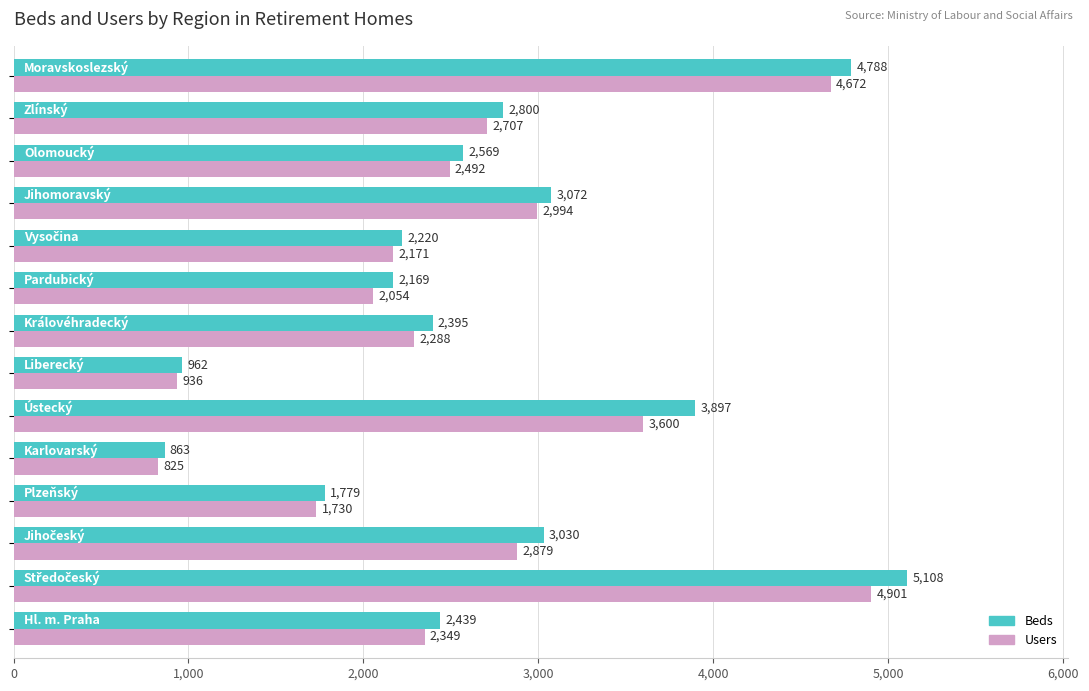

Rank the series by their average value, from lowest to highest.

Users, Beds